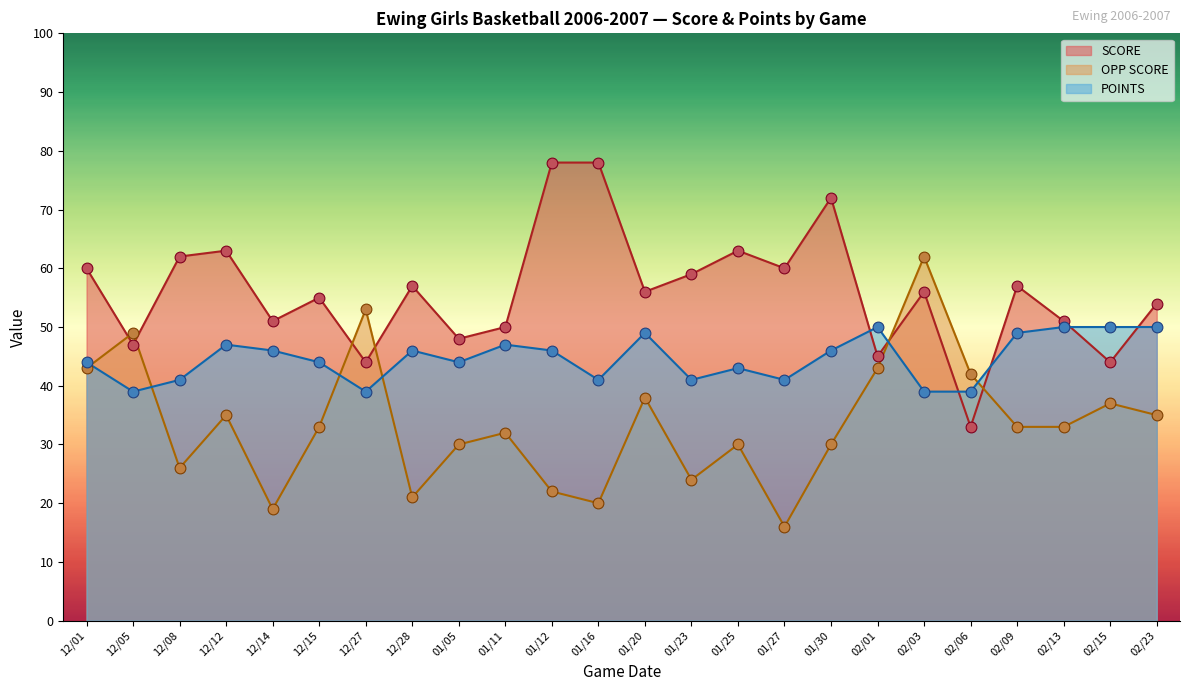

Which series contains the lowest Y value?

OPP SCORE